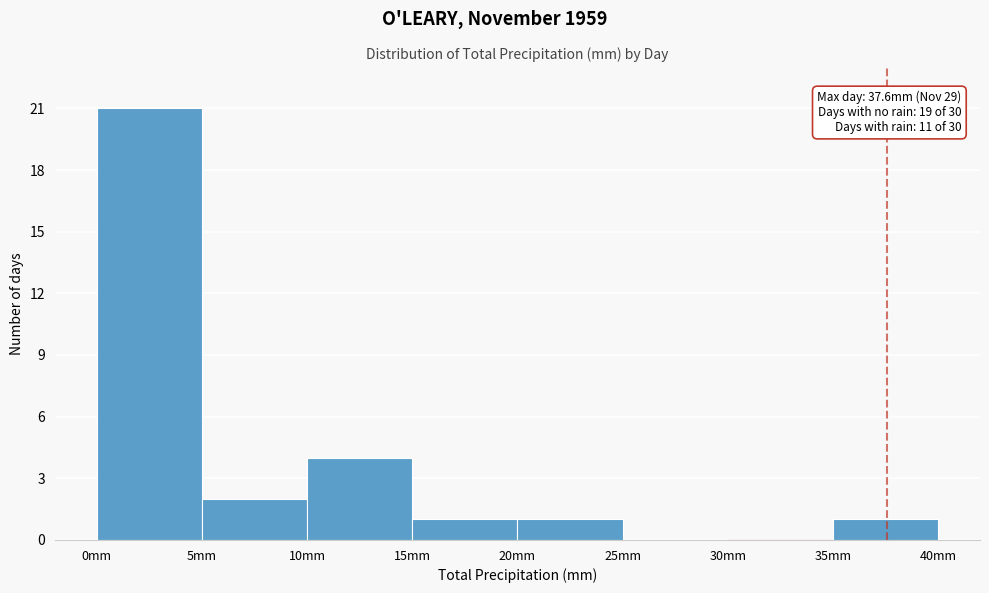

Which range on the x-axis has the tallest bar?

0 to 5